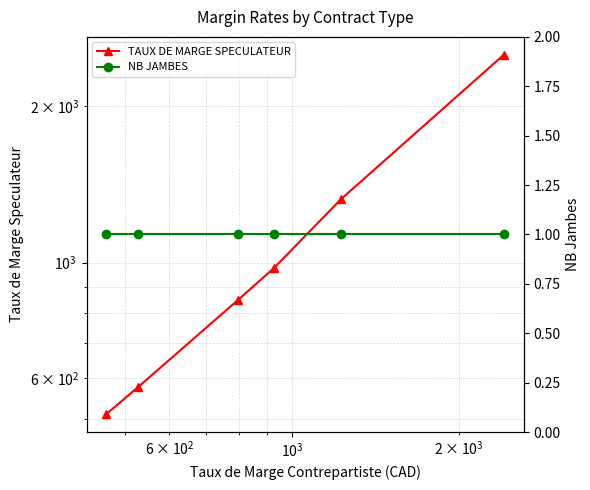

What are all the series names shown in the legend?

TAUX DE MARGE SPECULATEUR, NB JAMBES